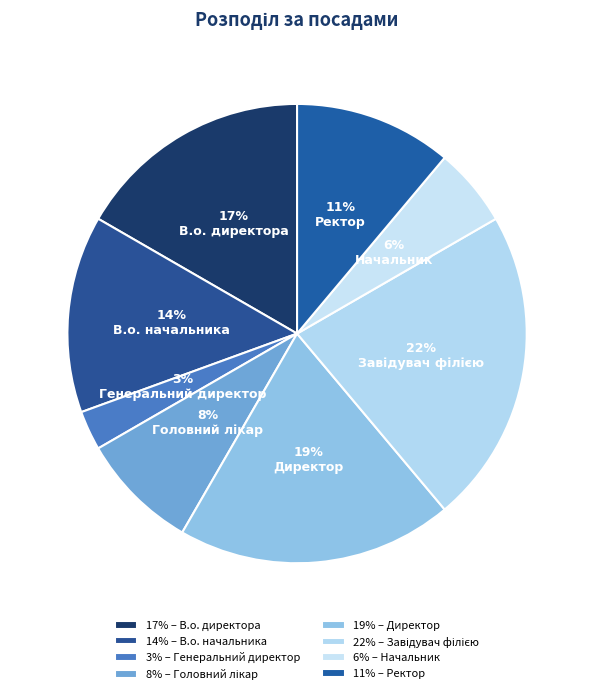

Combined, do Начальник and Ректор account for over 50%?

No